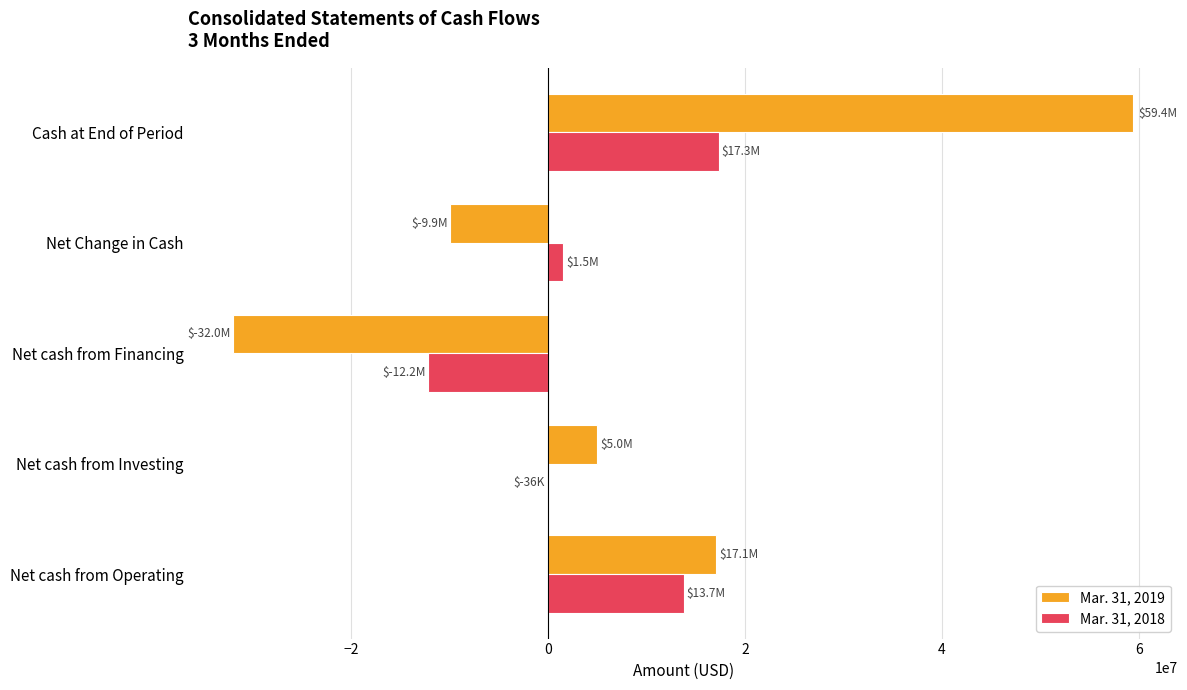

Which series changed the most between Net cash from Financing and Cash at End of Period?

Mar. 31, 2019